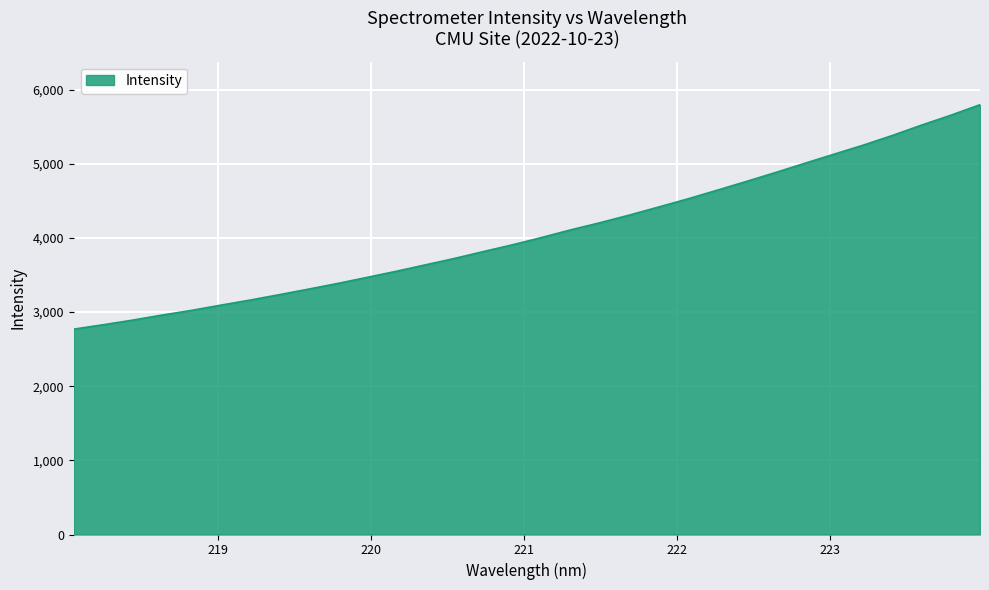

What is the minimum value shown in the chart?

2769.7